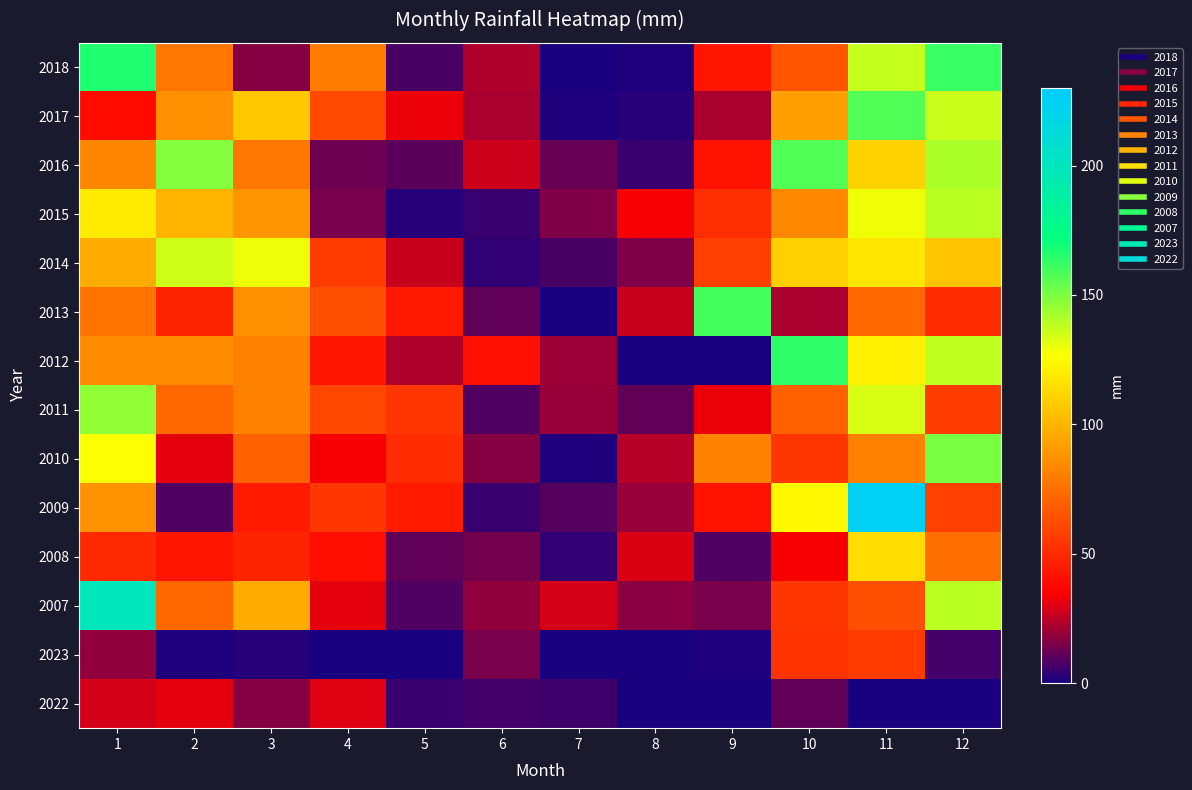

Which has a higher value, 4 or 2?

4